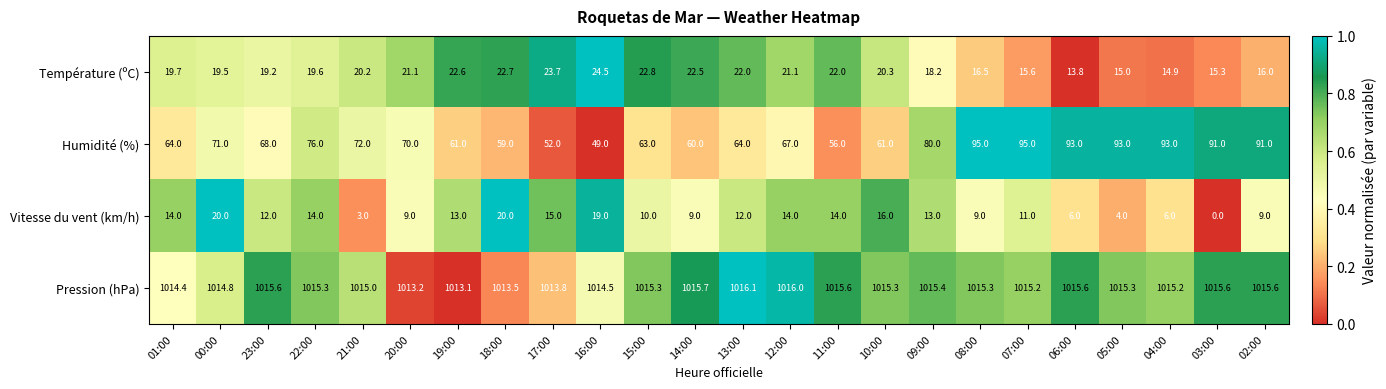

What is the sum of the Vitesse du vent (km/h) values at 00:00 and 20:00?

29.0